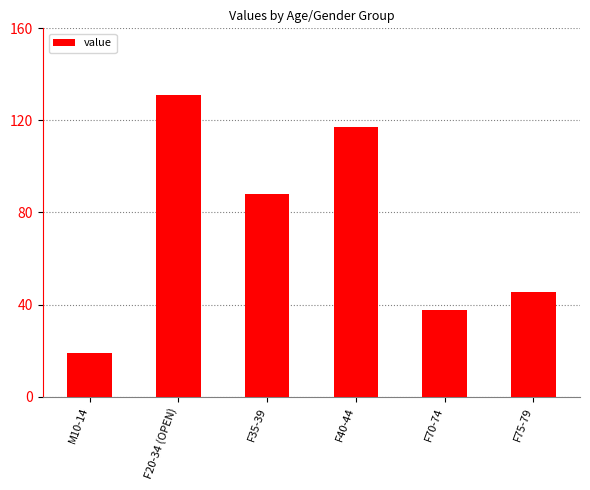

At which label is the value closest to 74?

F35-39